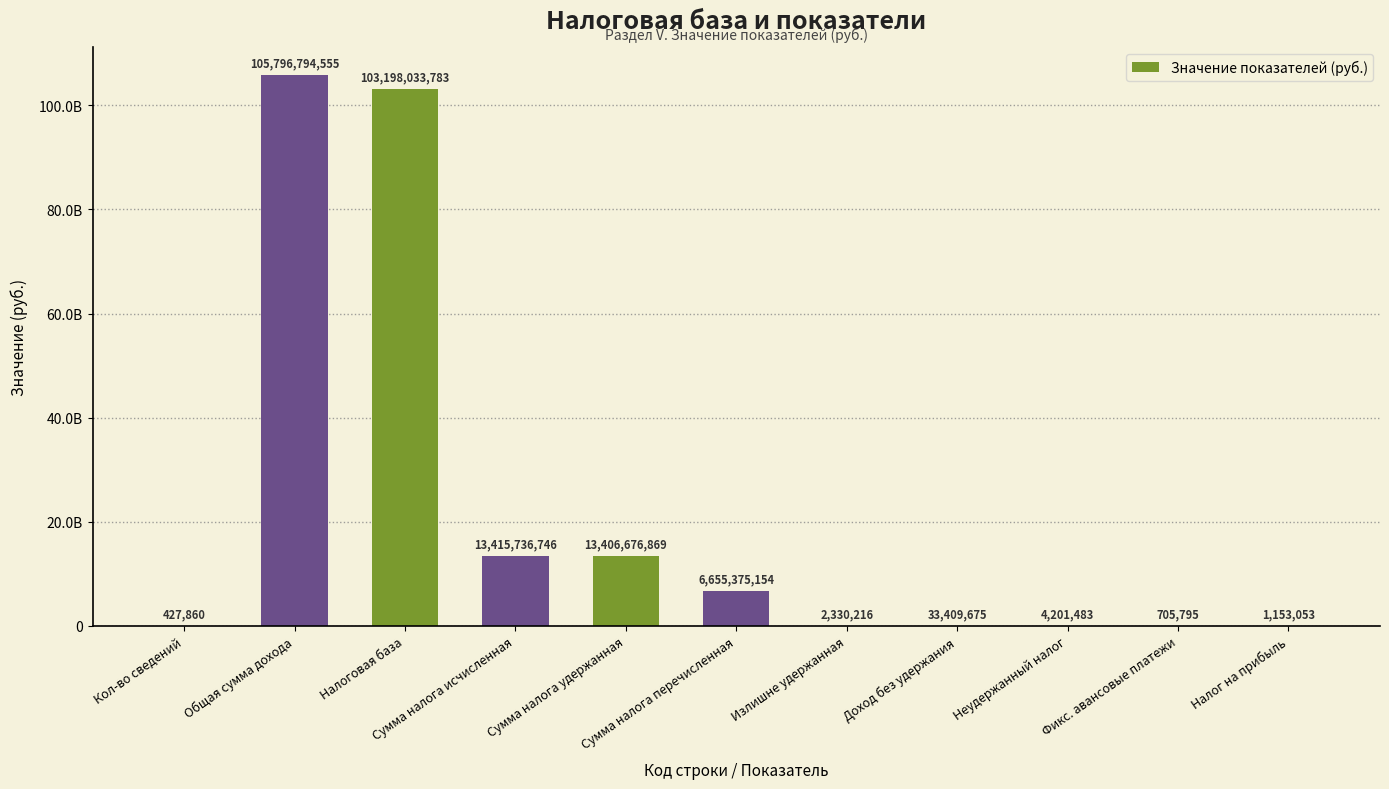

The chart shows a value of 61159372837 at Общая сумма дохода. True or false?

False